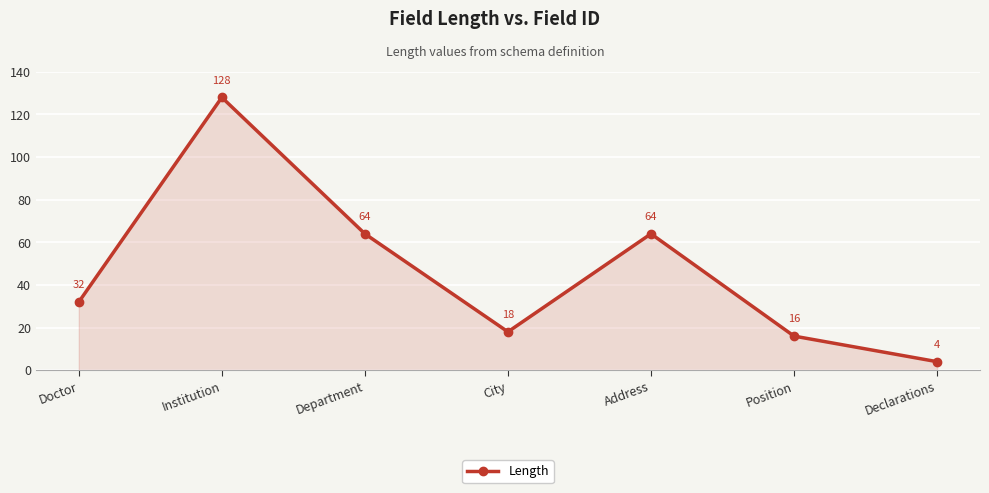

What is the average value?

47